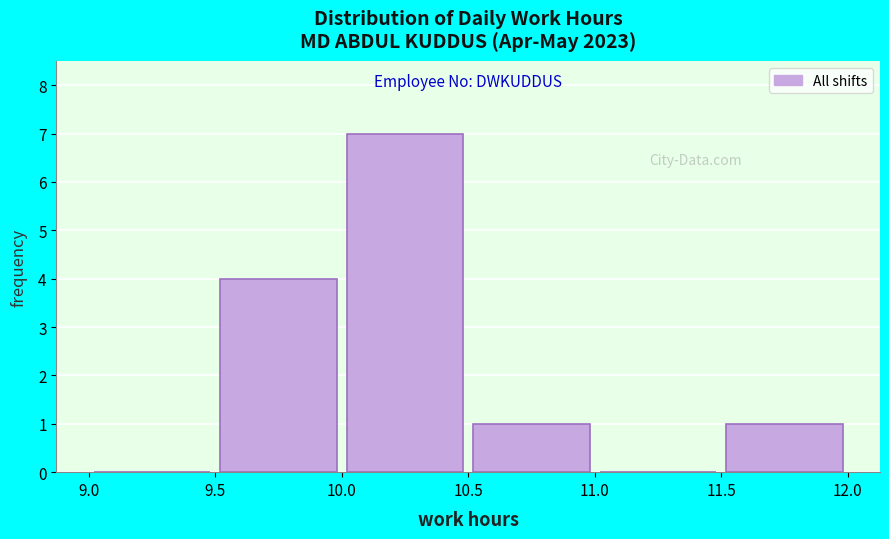

Which range on the x-axis has the tallest bar?

10.0 to 10.5